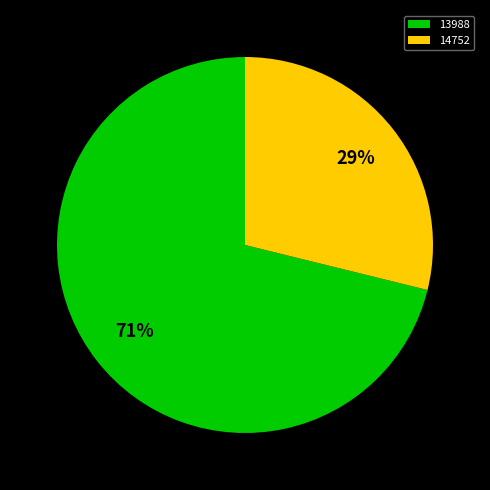

Count the number of slices in the pie.

2